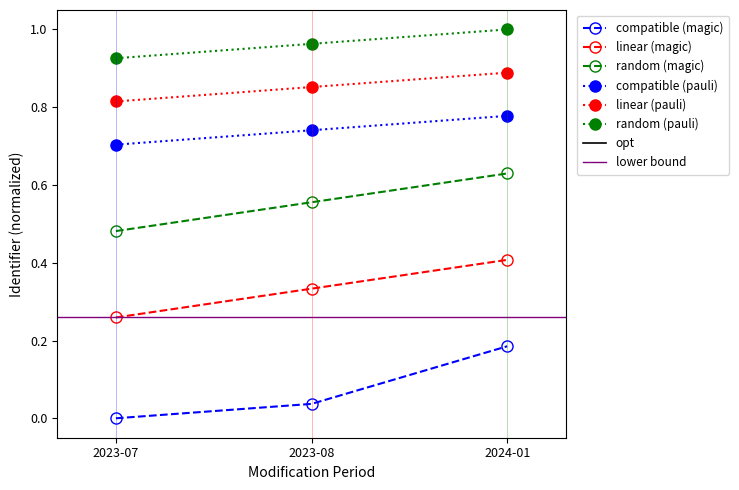

Rank the categories by compatible (magic) value from lowest to highest.

2023-07, 2023-08, 2024-01